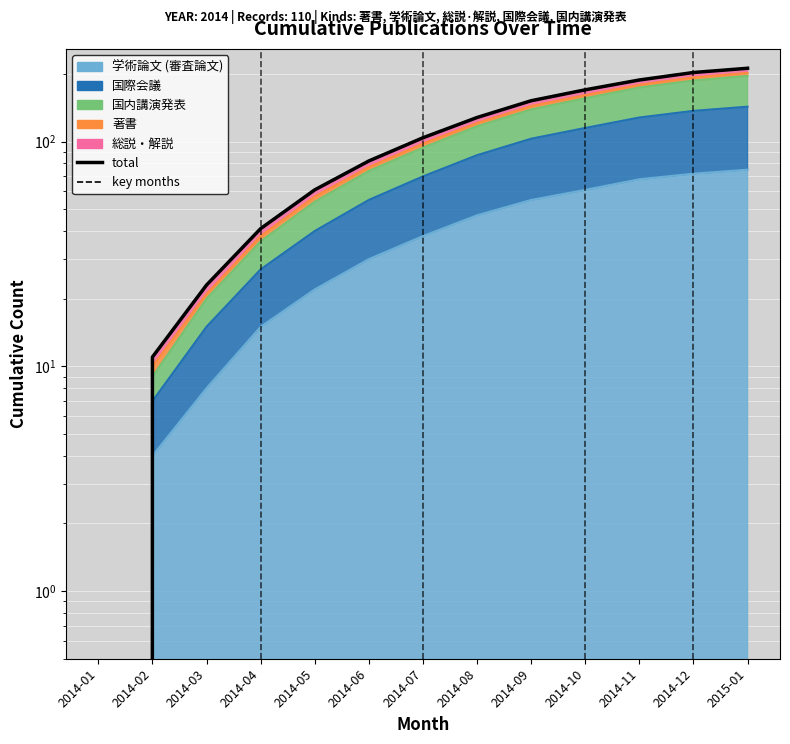

What is the change in value from 2014-10 to 2014-11?

+18